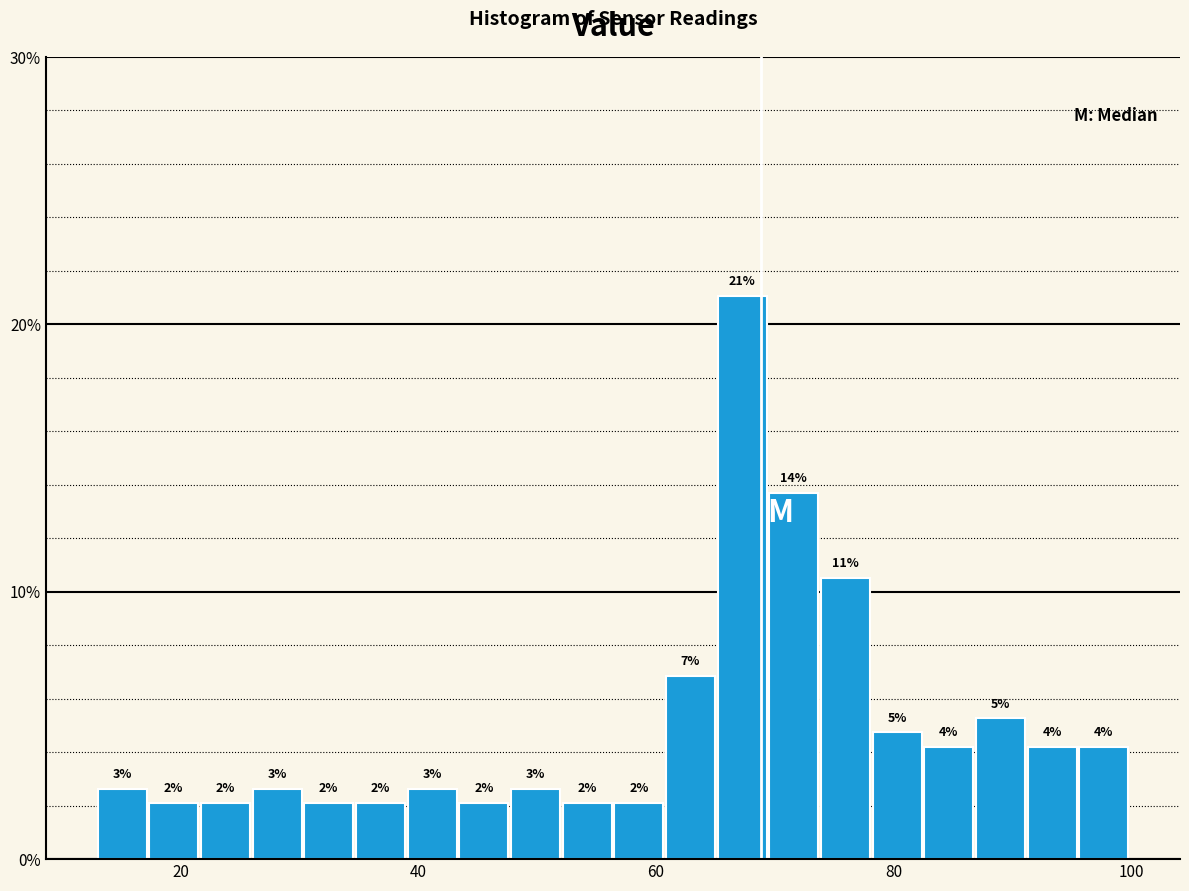

Around what value on the x-axis is the tallest bar? Give the approximate position of its centre, as read against the axis.

68